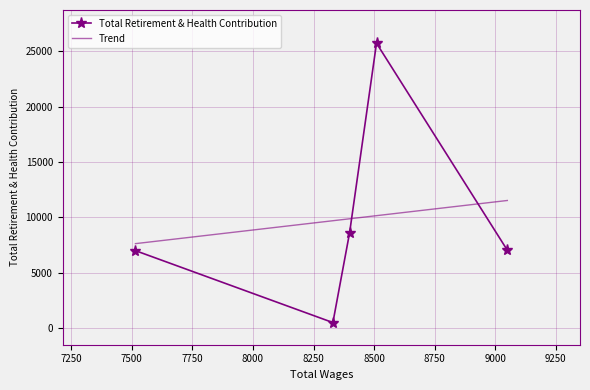

True or false: Total Retirement & Health Contribution and Trend cross at least once.

True